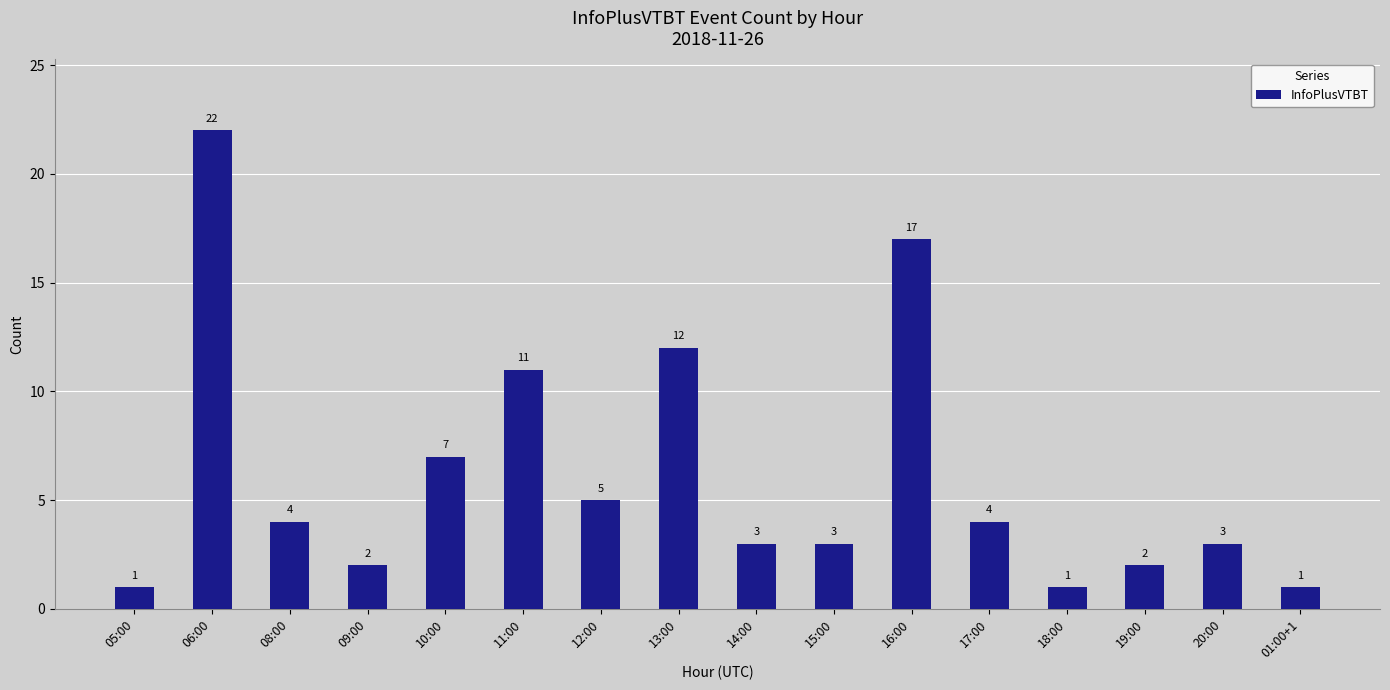

Are the bars horizontal?

No